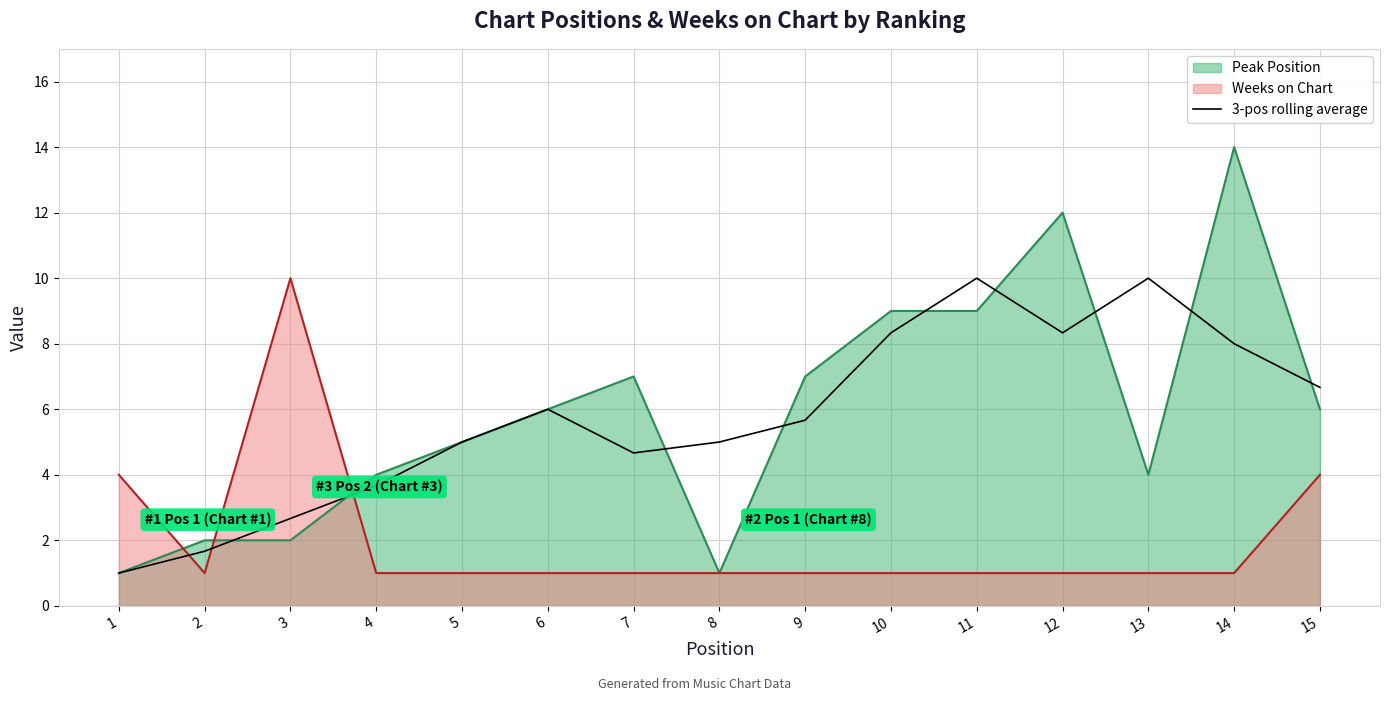

Rank the categories by value from highest to lowest.

11, 13, 12, 10, 14, 15, 6, 9, 5, 8, 7, 4, 3, 2, 1